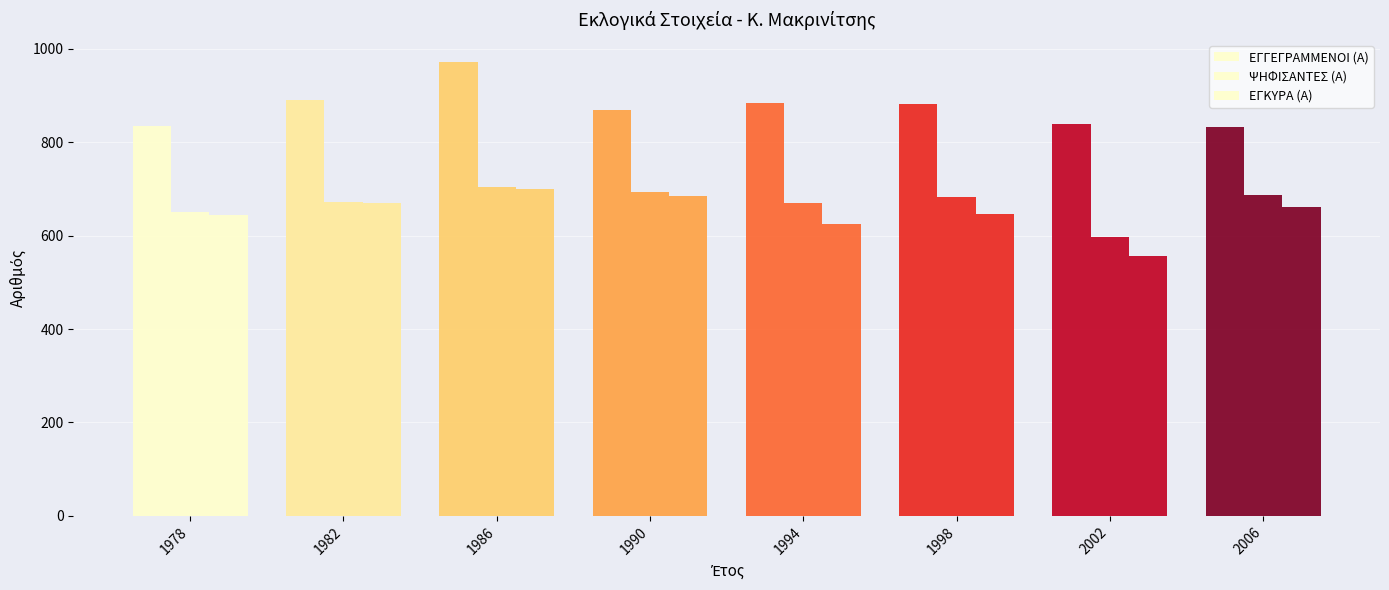

Reading left to right, extract all data points from this chart.

ΕΓΓΕΓΡΑΜΜΕΝΟΙ (Α): 1978=836	1982=890	1986=971	1990=869	1994=885	1998=883	2002=840	2006=832
ΨΗΦΙΣΑΝΤΕΣ (Α): 1978=650	1982=673	1986=705	1990=693	1994=670	1998=682	2002=598	2006=688
ΕΓΚΥΡΑ (Α): 1978=645	1982=670	1986=700	1990=685	1994=626	1998=646	2002=557	2006=662